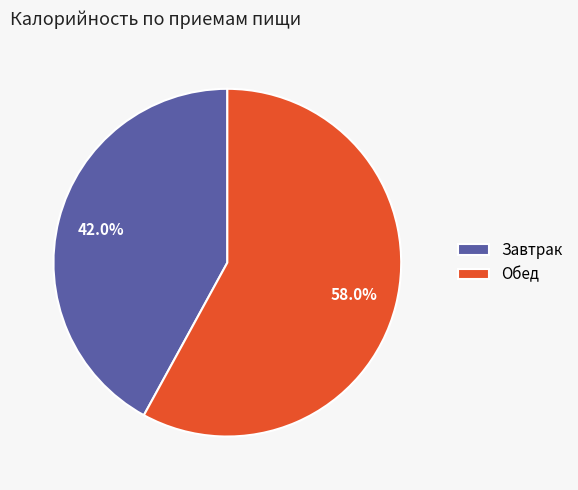

Which slice is the smallest?

Завтрак